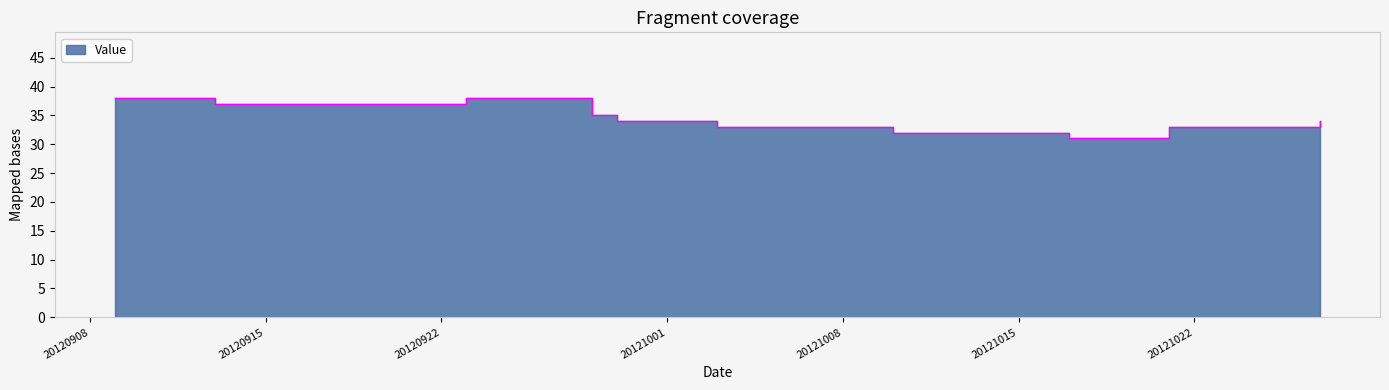

What is the sum of all values?

1379